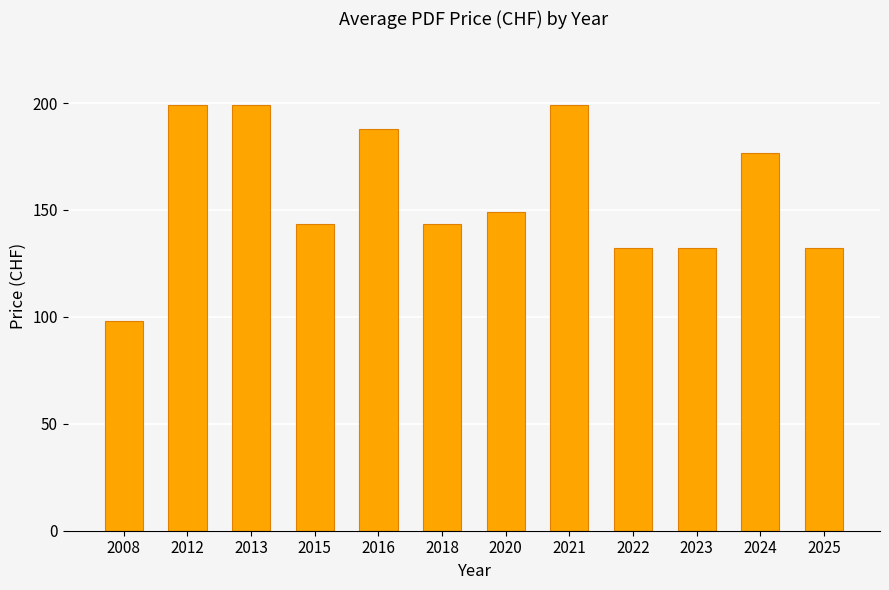

What is the greatest value displayed?

199.0